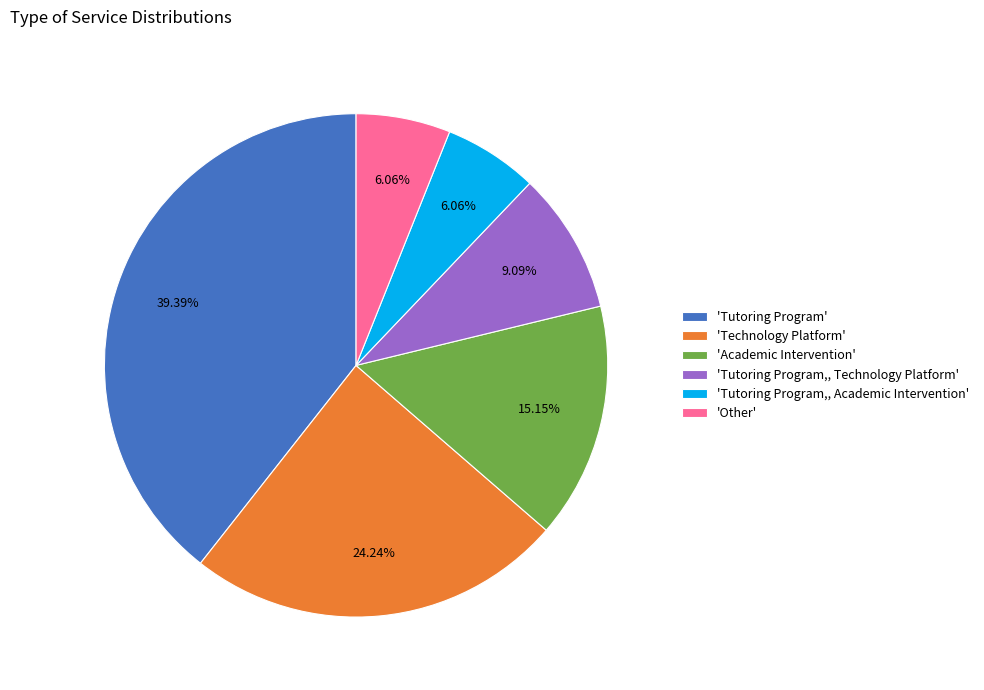

Does any single category account for the majority?

No